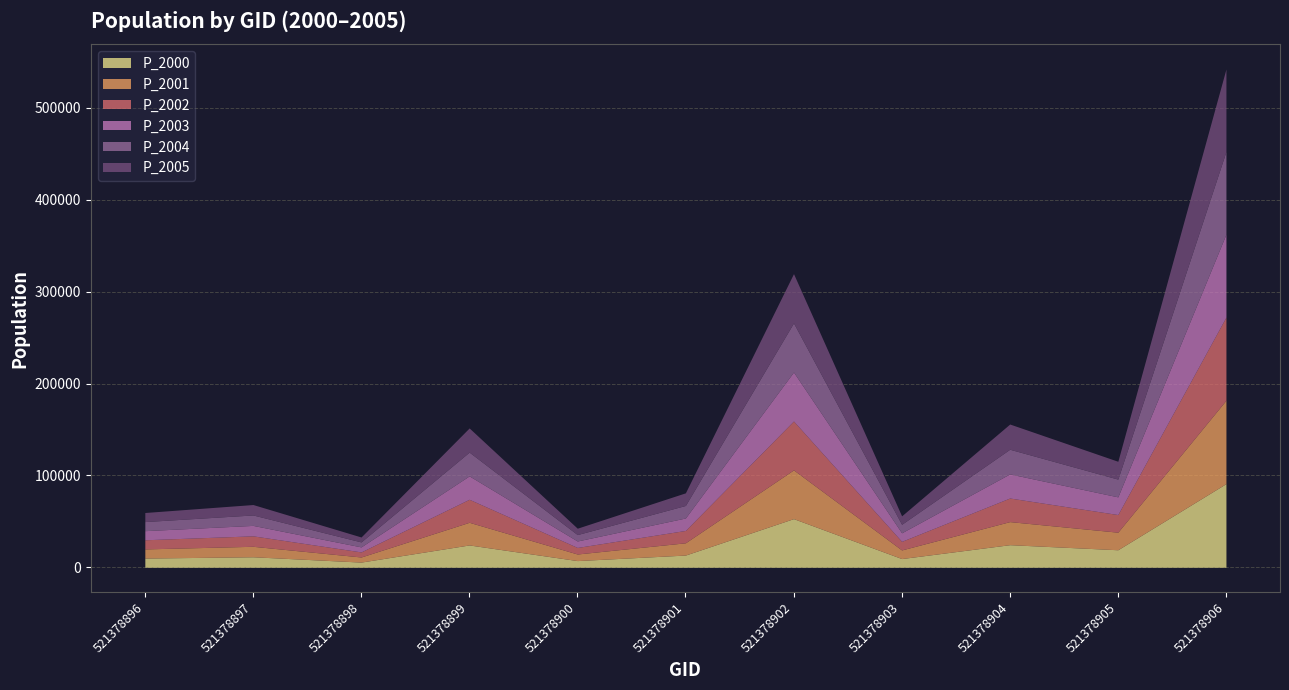

What are all the series names shown in the legend?

P_2000, P_2001, P_2002, P_2003, P_2004, P_2005